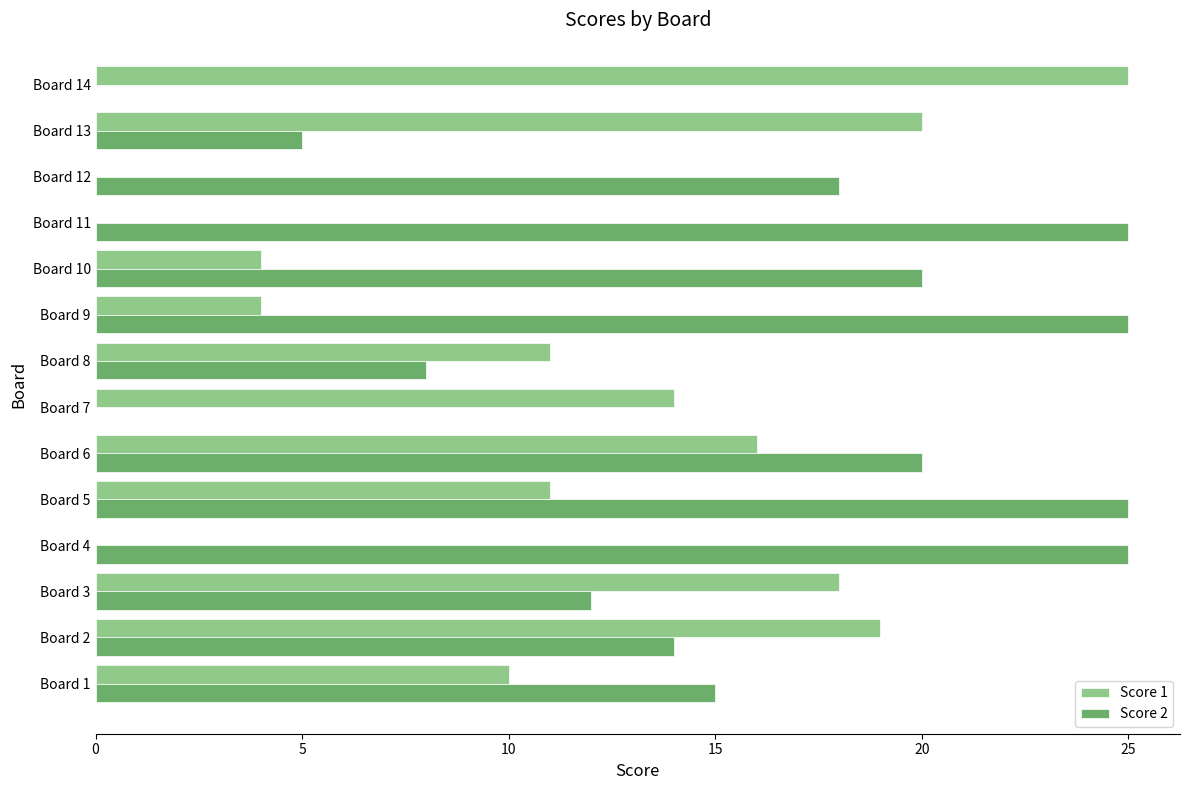

True or false: Score 1 has a value of 9 at Board 11.

False